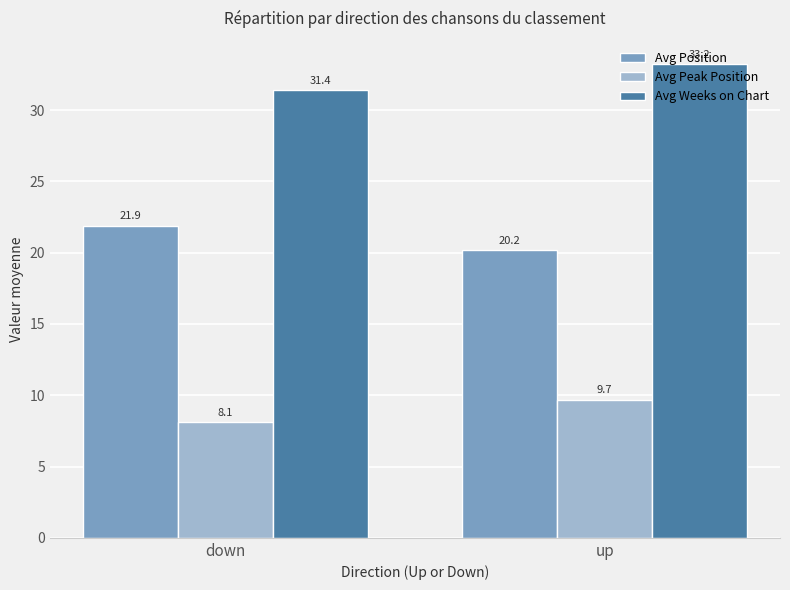

Reading left to right, list all the values displayed in this chart.

Avg Position: 21.9	20.2
Avg Peak Position: 8.1	9.7
Avg Weeks on Chart: 31.4	33.2